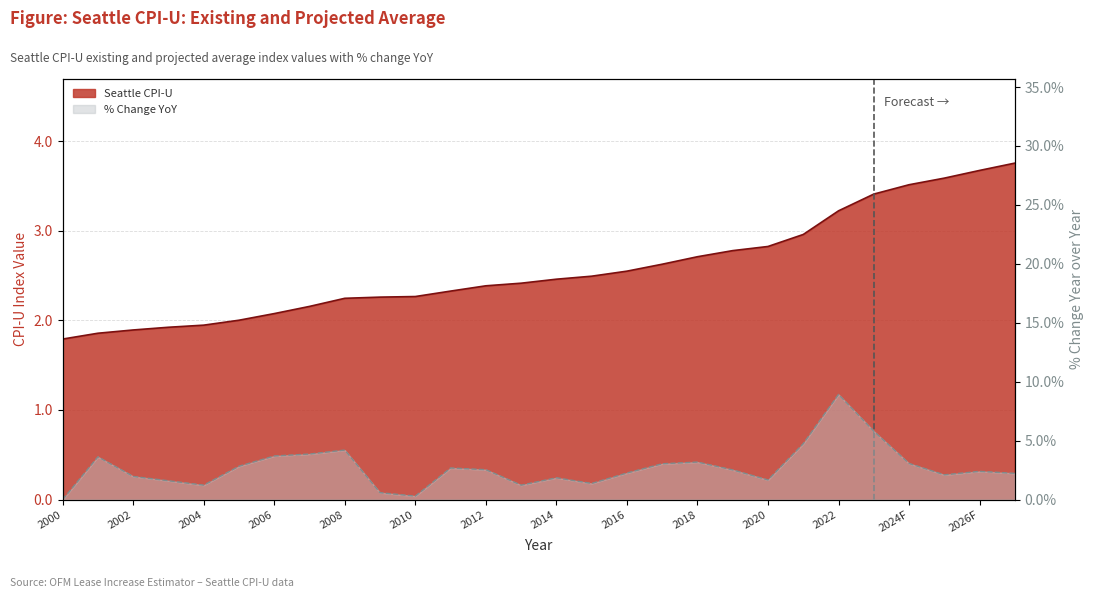

Reading right to left, transcribe all the data shown in this chart.

Seattle CPI-U: 3.8	3.7	3.6	3.5	3.4	3.2	3.0	2.8	2.8	2.7	2.6	2.6	2.5	2.5	2.4	2.4	2.3	2.3	2.3	2.2	2.2	2.1	2.0	1.9	1.9	1.9	1.9	1.8
% Change YoY: 2.2	2.4	2.1	3.1	5.8	8.9	4.7	1.7	2.5	3.2	3.0	2.3	1.4	1.8	1.2	2.5	2.7	0.3	0.6	4.2	3.9	3.7	2.8	1.2	1.6	2.0	3.6	0.0